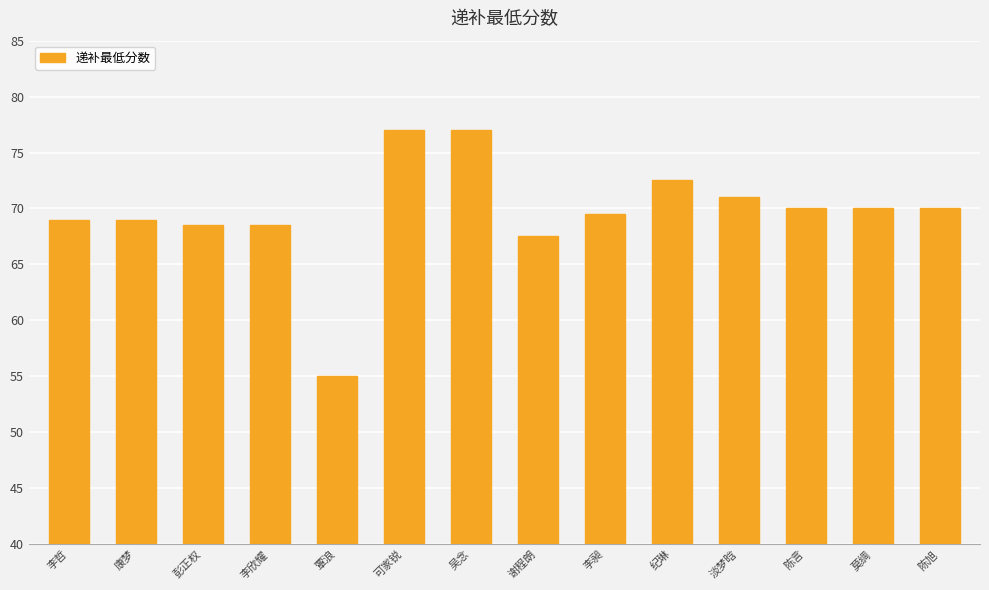

Which label corresponds to the smallest value in the chart?

覃浪